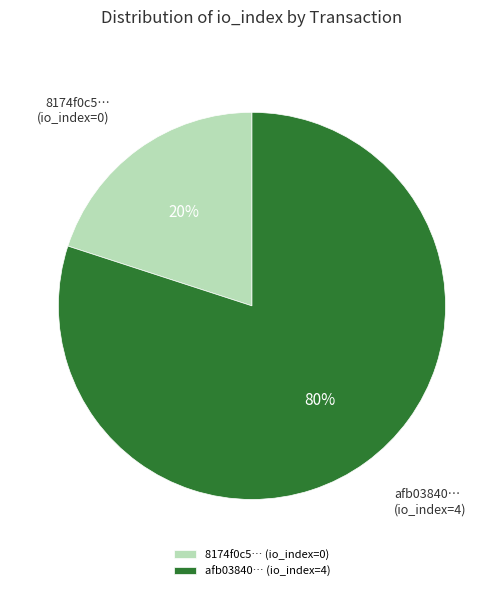

How many segments does this pie chart have?

2